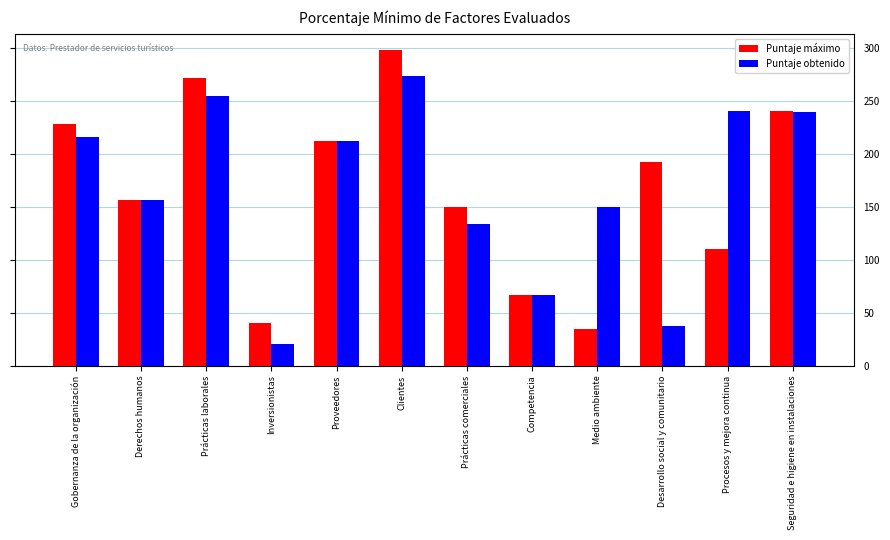

What is the total value across all series at Proveedores?

424.0